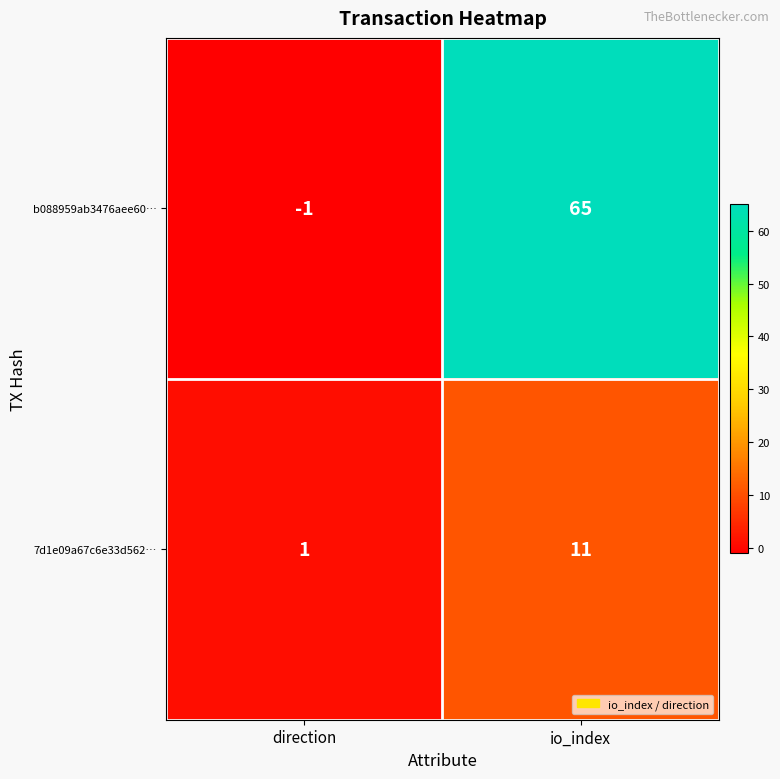

Is it true that 7d1e09a67c6e33d562… equals 18 at io_index?

False